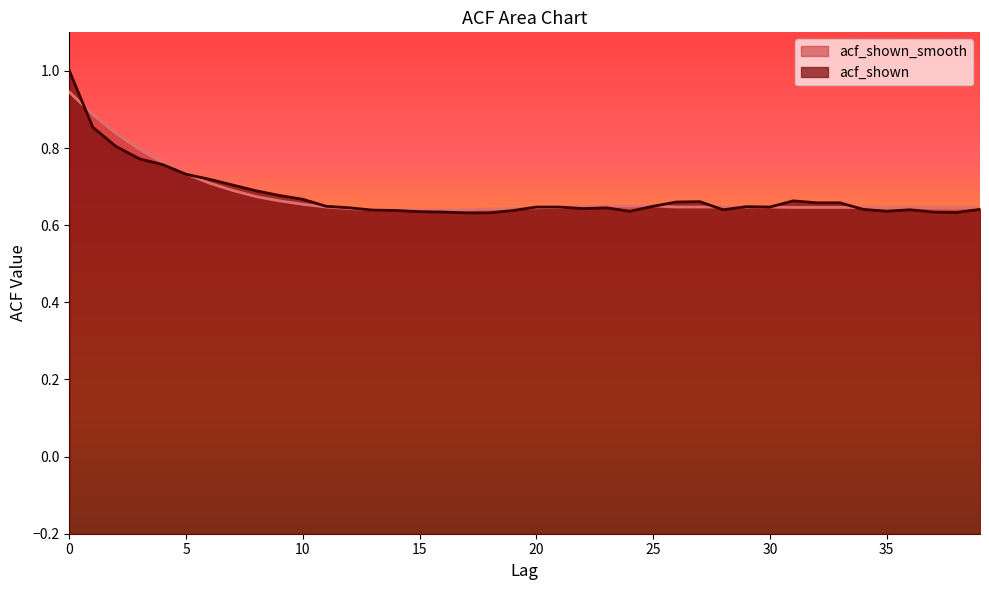

Where is acf_shown_smooth nearest to the value 0?

14